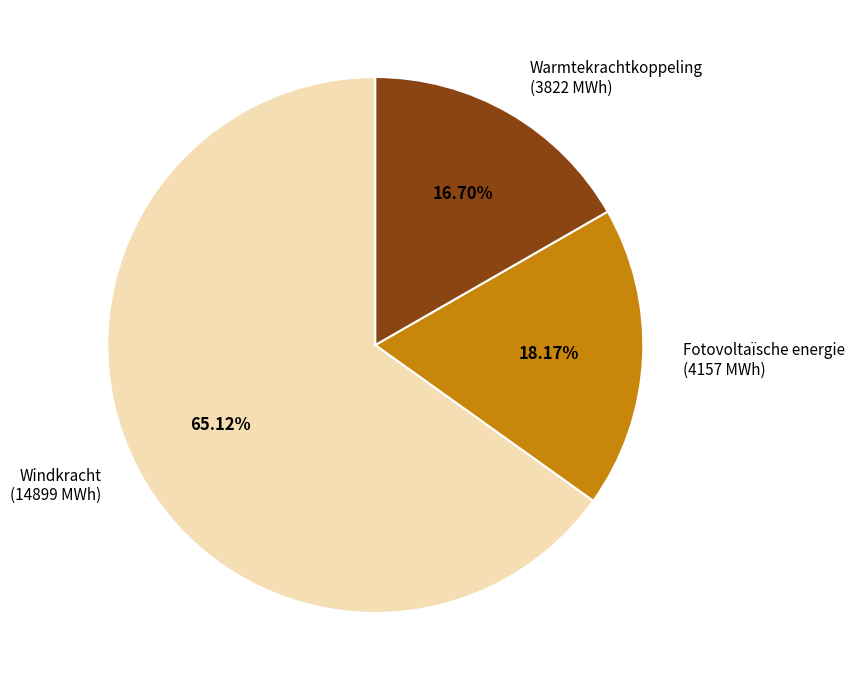

Is there any slice that represents more than half of the pie?

Yes